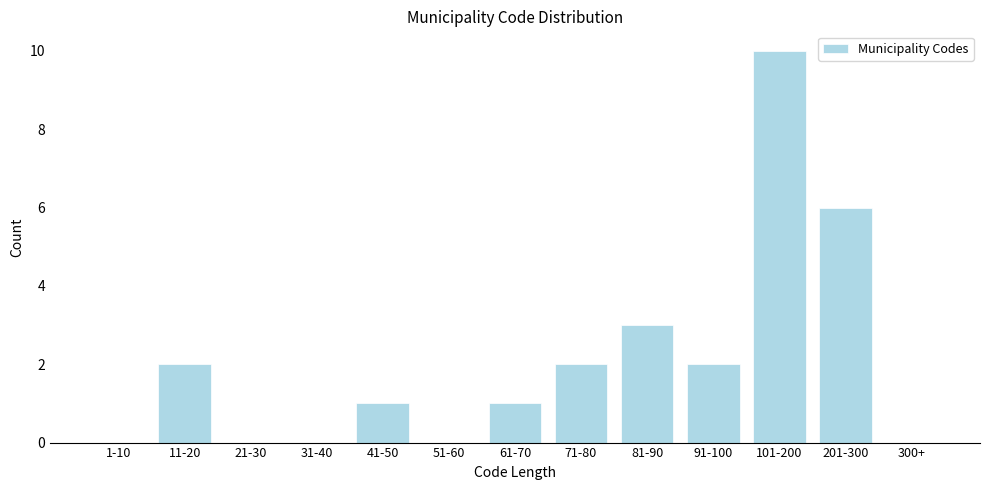

What is the greatest value displayed?

10